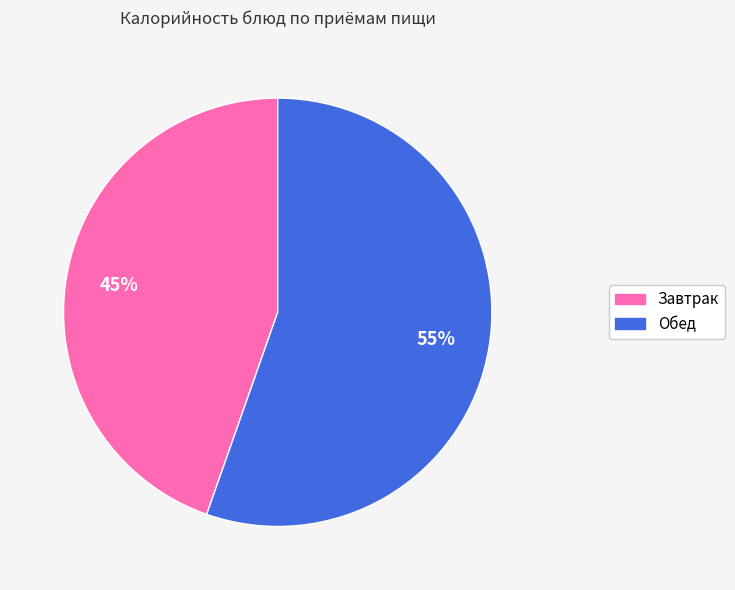

To the nearest percent, what is the average slice percentage?

50%